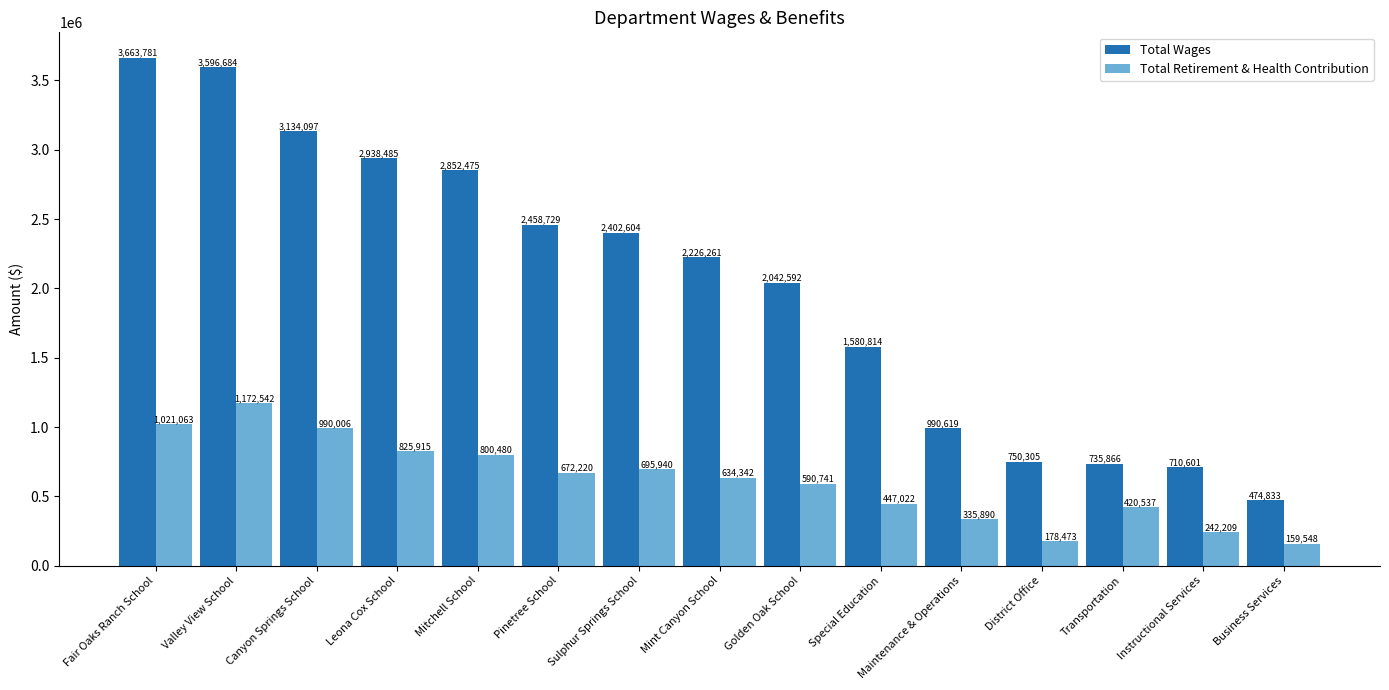

List the series in order of their overall mean, highest first.

Total Wages, Total Retirement & Health Contribution